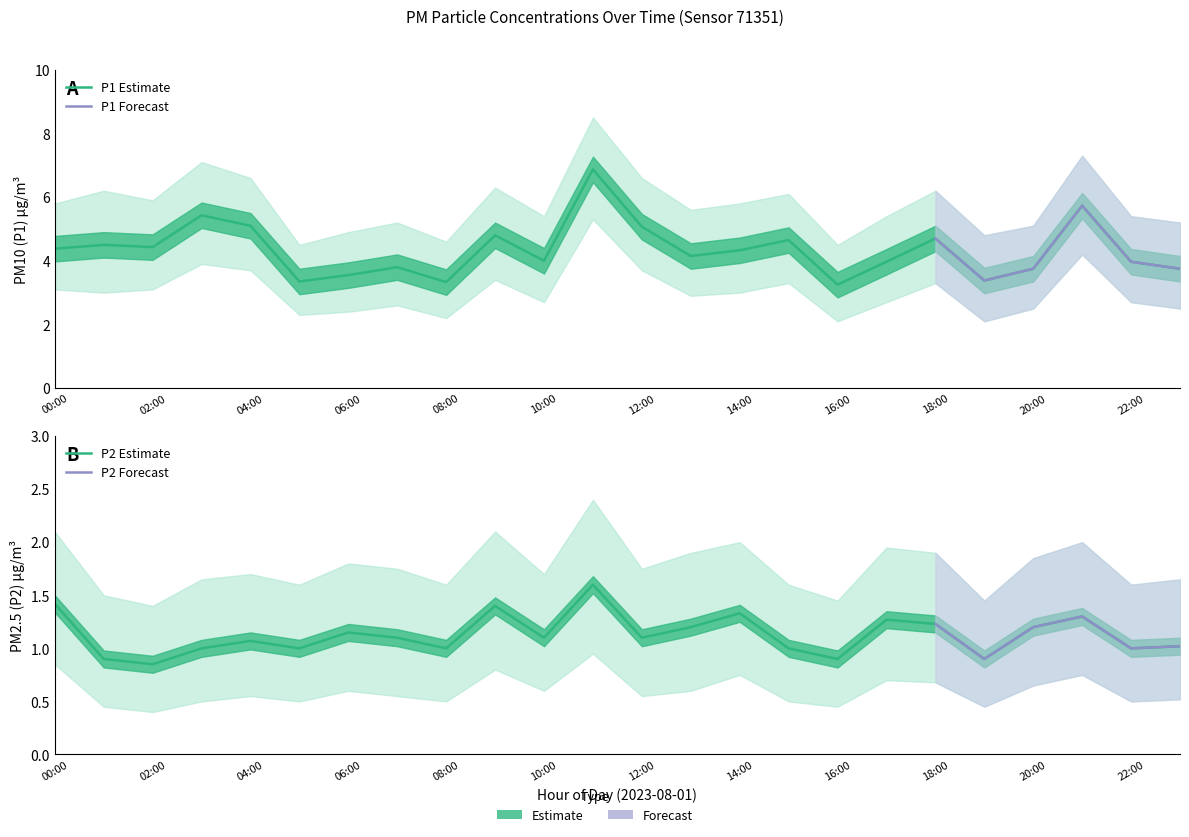

Which has a higher value, 03:00 or 04:00?

03:00